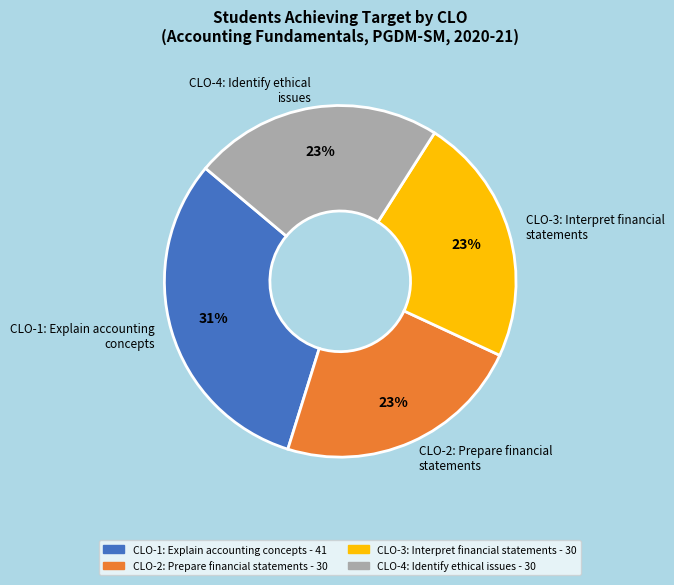

Which slice is the largest?

CLO-1: Explain accounting concepts